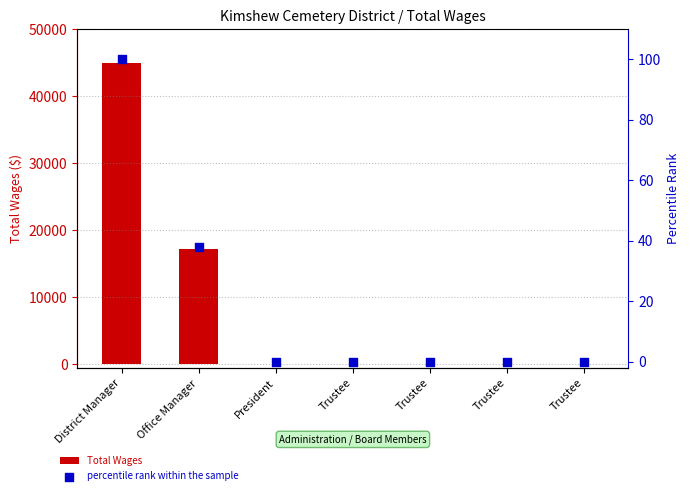

At how many categories does at least one series exceed 26719?

1